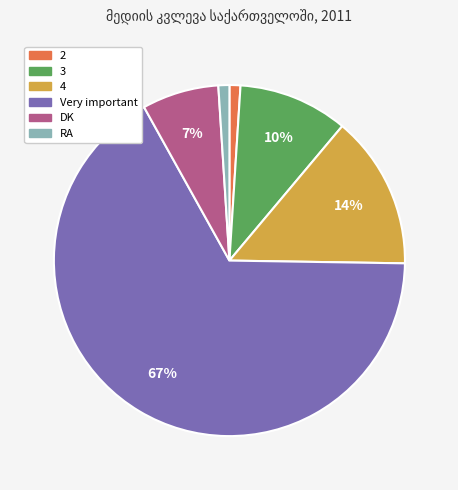

To the nearest percent, what is the difference between the largest and smallest slice percentages?

66%